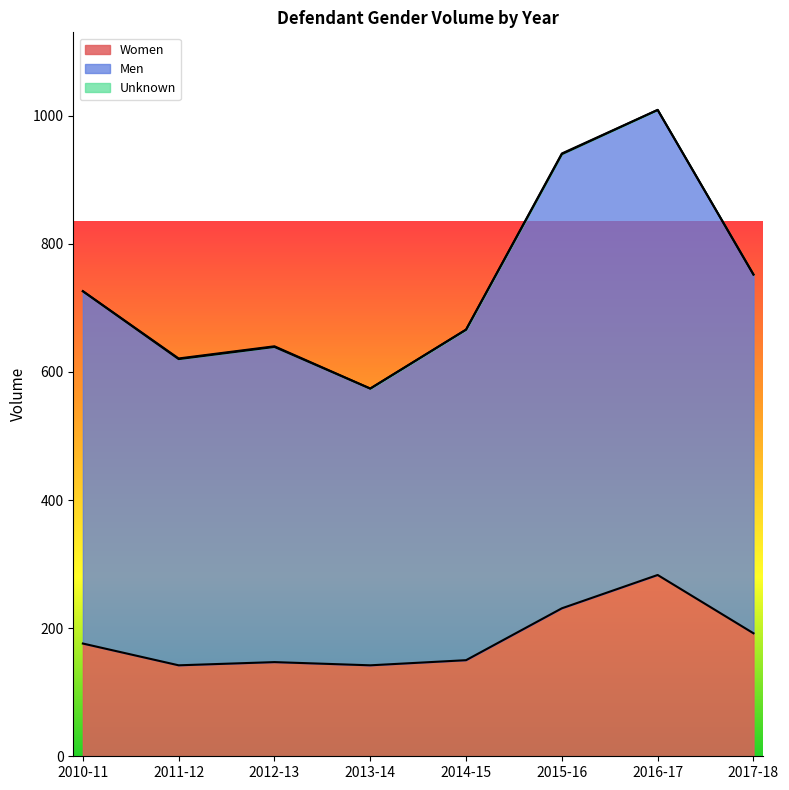

List the series in order of their peak value, highest first.

Men, Women